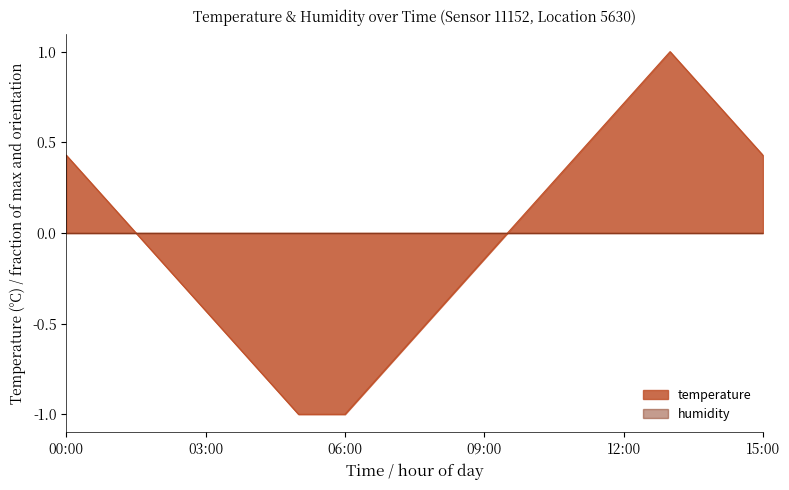

Where is the first local maximum?

13:00